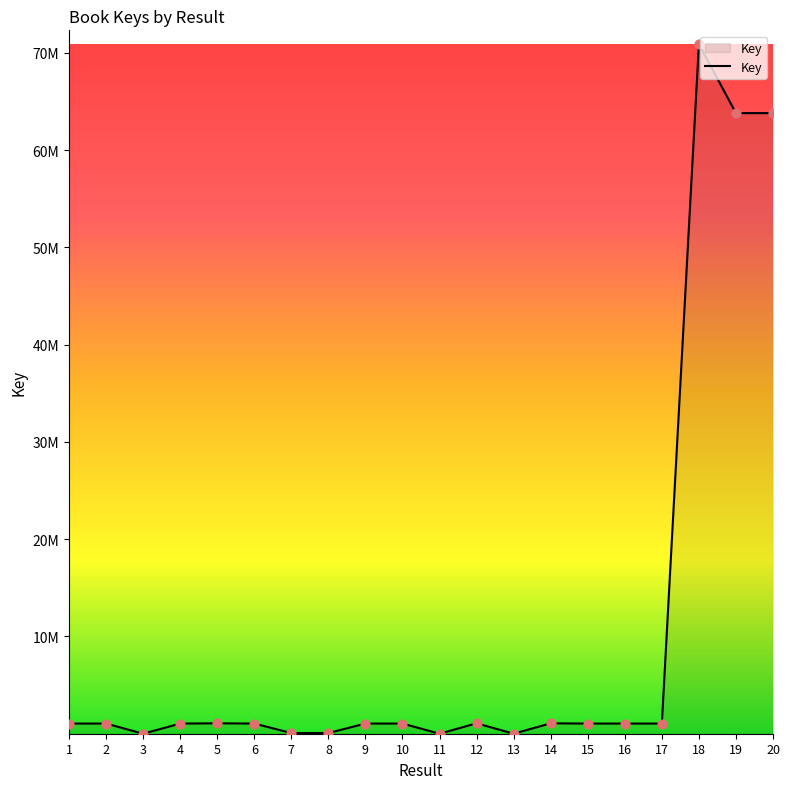

What is the ratio of the value at 18 to the value at 14?

65.9